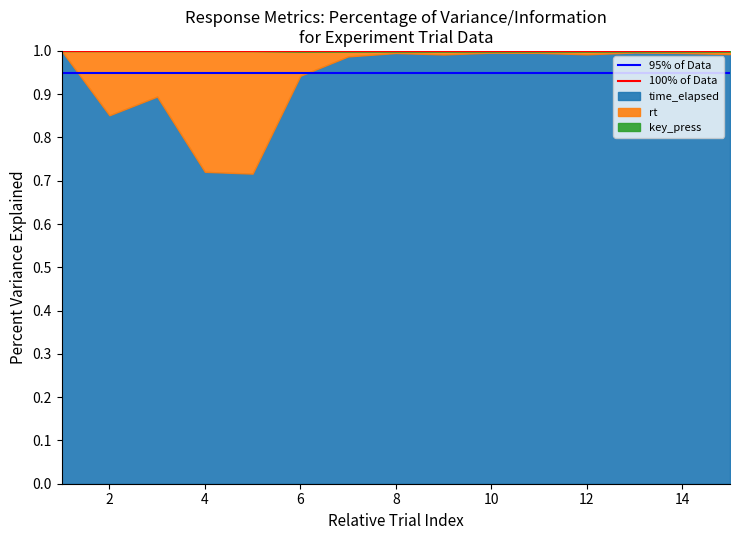

The value of time_elapsed at 14 is 1.0. True or false?

True